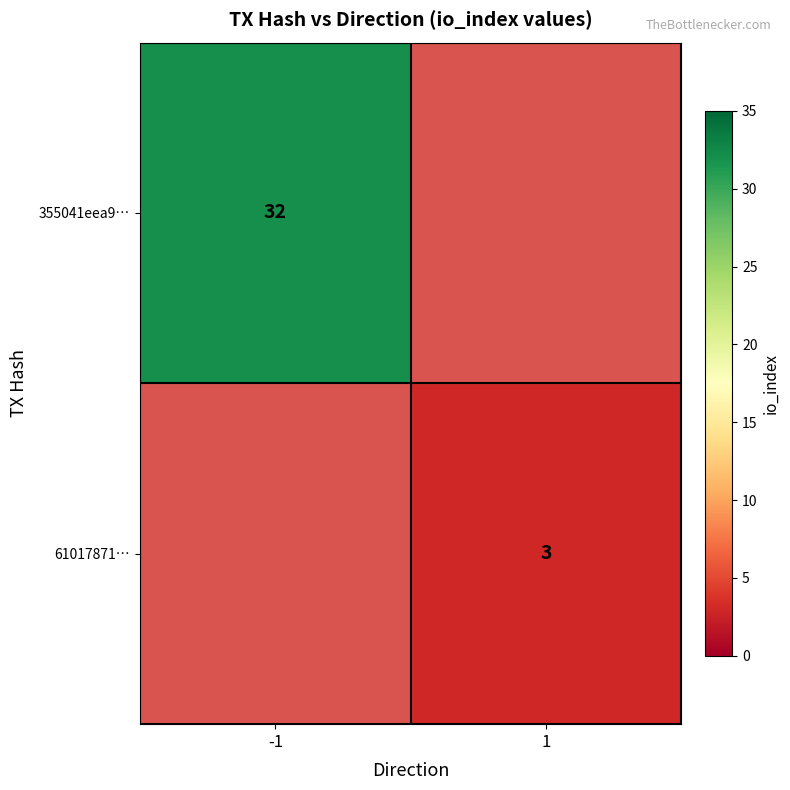

What is the smallest value displayed?

3.0